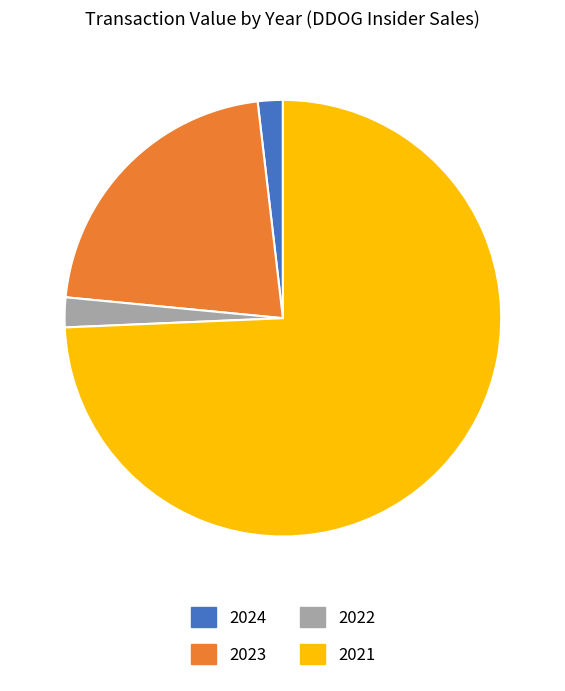

Is it true that 2021 is 74% of the pie?

True